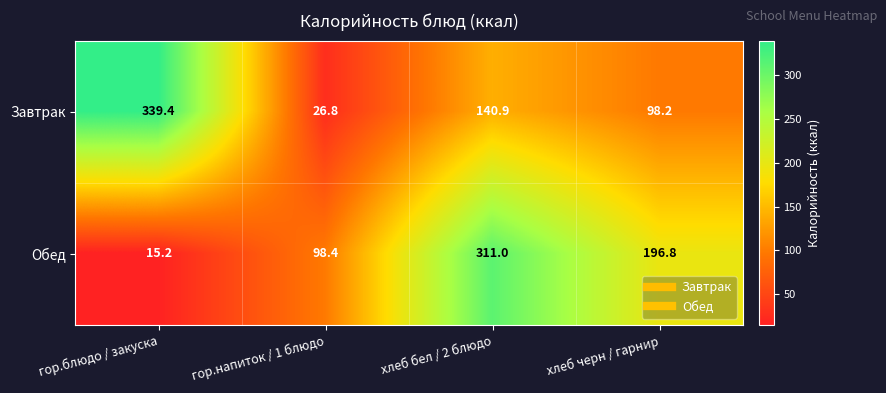

What is the sum of the Обед values at гор.блюдо / закуска and хлеб черн / гарнир?

212.0